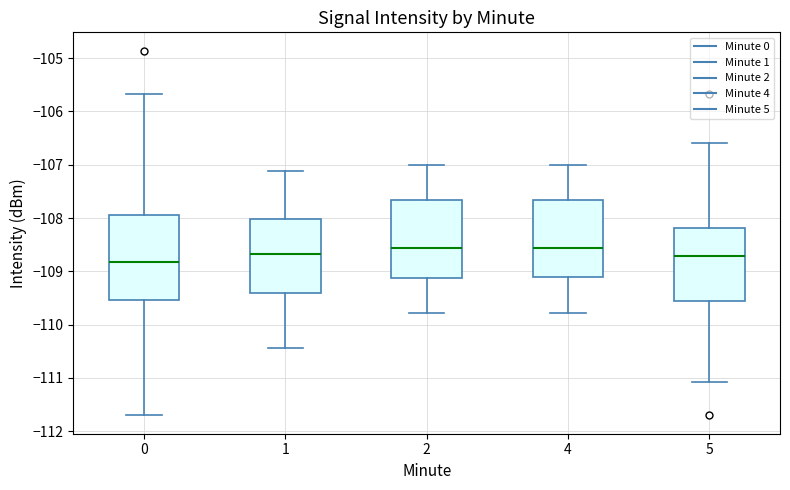

Which box is the tallest, from its lower edge to its upper edge?

0